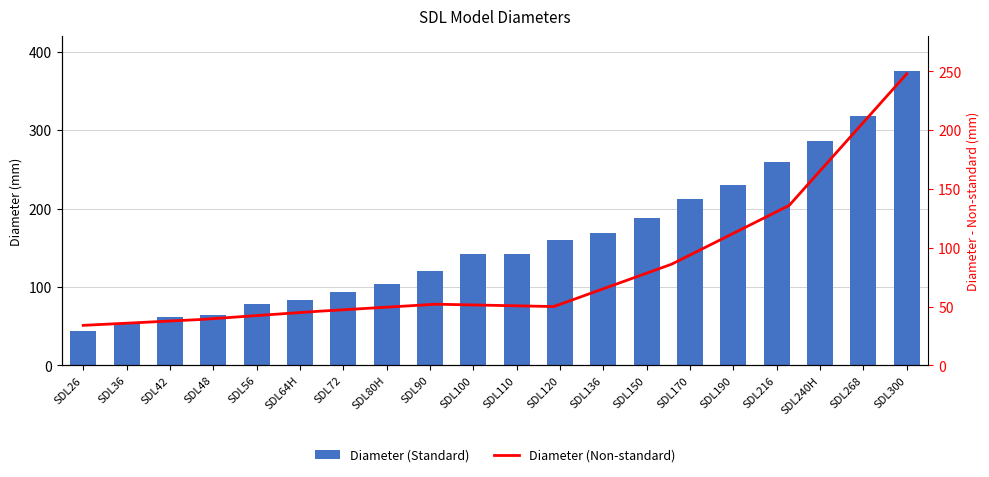

Rank the categories by value from highest to lowest.

SDL300, SDL268, SDL240H, SDL216, SDL190, SDL170, SDL150, SDL136, SDL120, SDL100, SDL110, SDL90, SDL80H, SDL72, SDL64H, SDL56, SDL48, SDL42, SDL36, SDL26